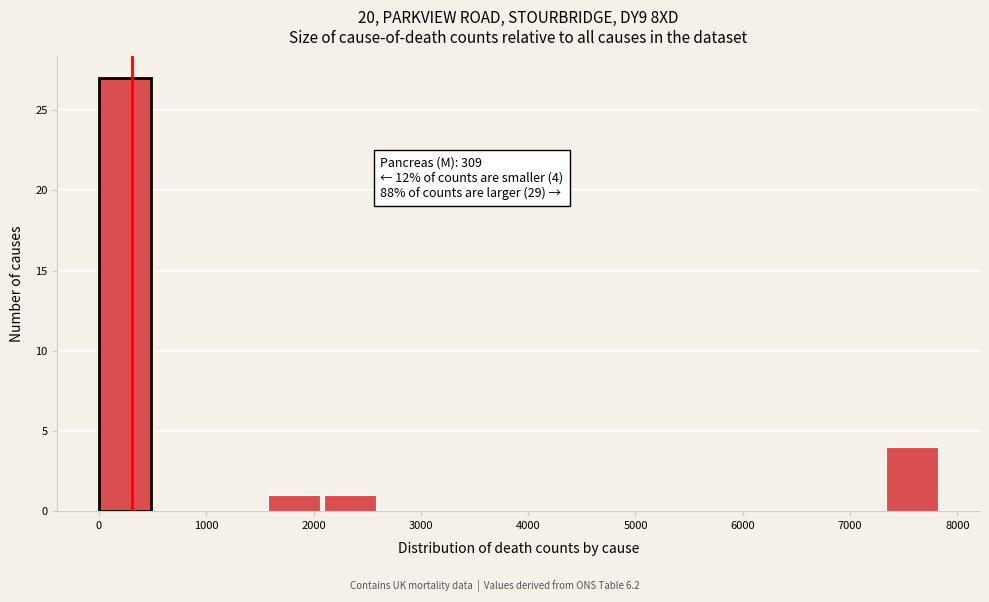

Which range on the x-axis has the tallest bar?

0 to 500